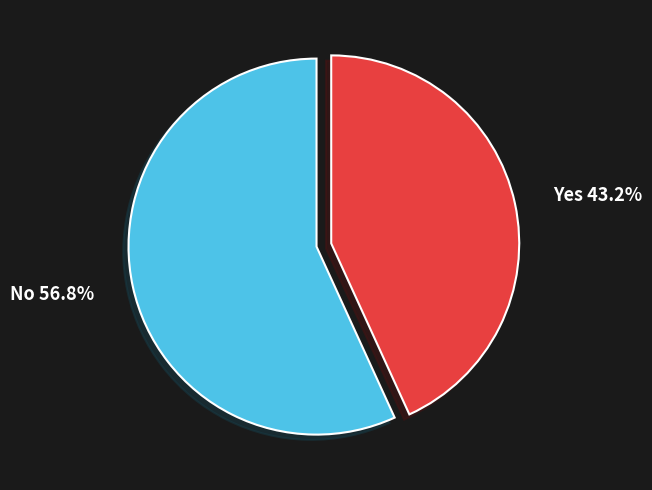

Is there a majority slice in this chart?

Yes